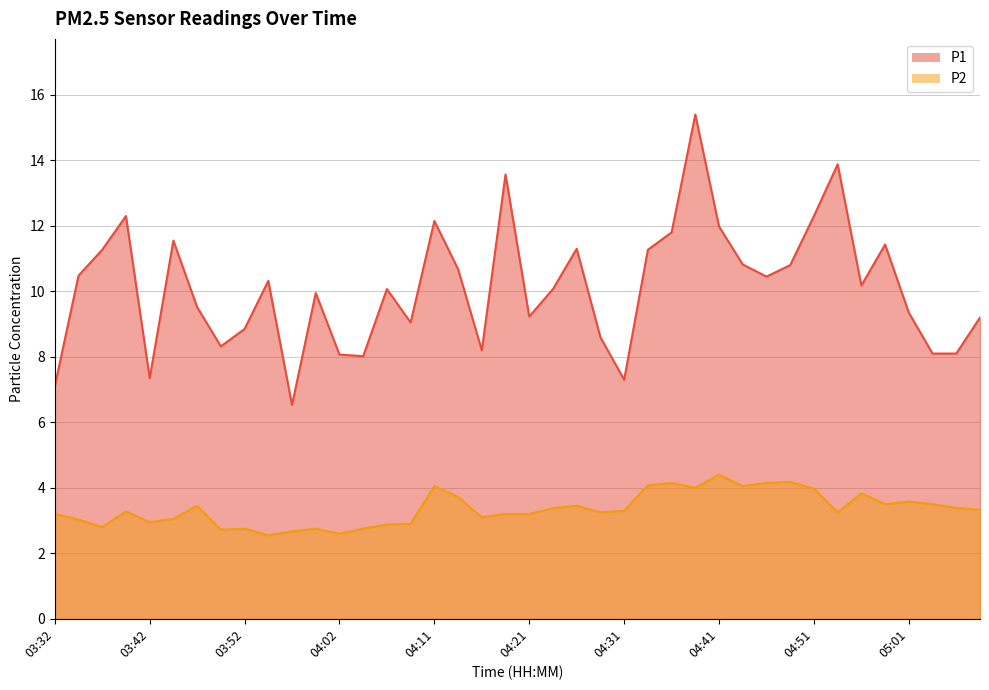

Rank the categories by P1 value from lowest to highest.

03:57, 03:32, 04:31, 03:42, 04:04, 04:02, 05:03, 05:05, 04:16, 03:49, 04:29, 03:52, 04:09, 05:08, 04:21, 05:01, 03:47, 03:59, 04:07, 04:24, 04:56, 03:54, 04:46, 03:35, 04:14, 04:48, 04:44, 03:37, 04:34, 04:26, 04:58, 03:45, 04:36, 04:41, 04:11, 03:40, 04:51, 04:19, 04:53, 04:39